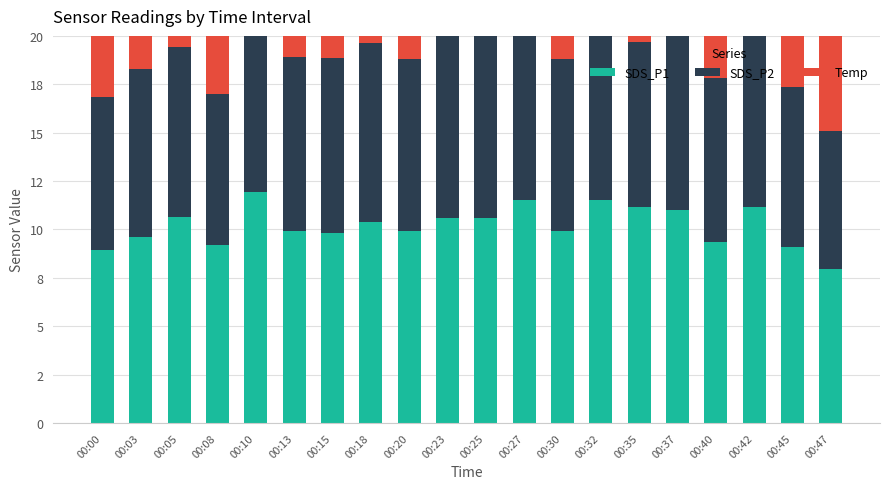

How many categories are shown in the chart?

20